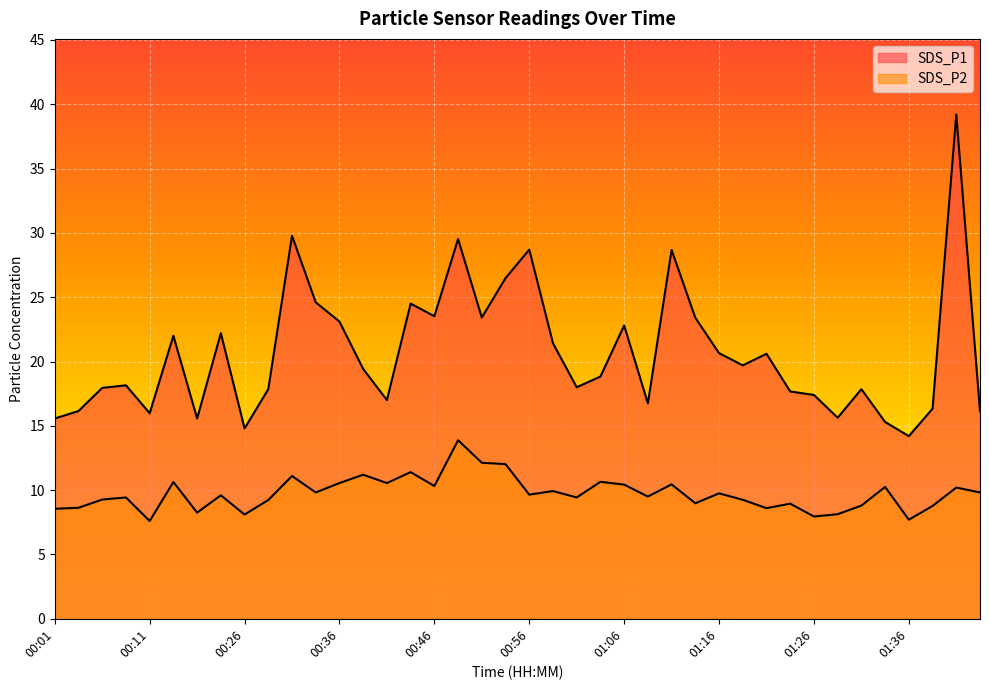

What is the sum of the SDS_P1 values at 01:28 and 00:44?

40.1